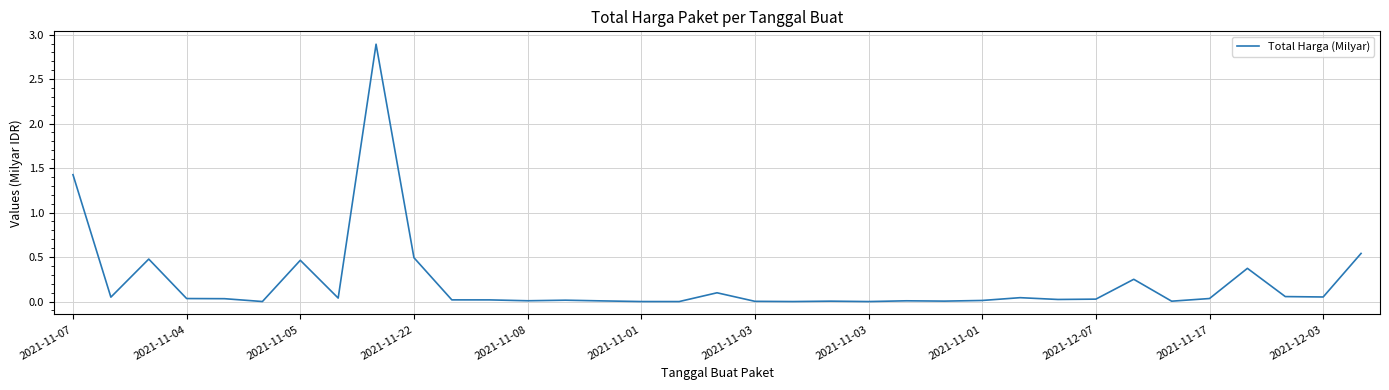

What is the sum of all values?

7.5